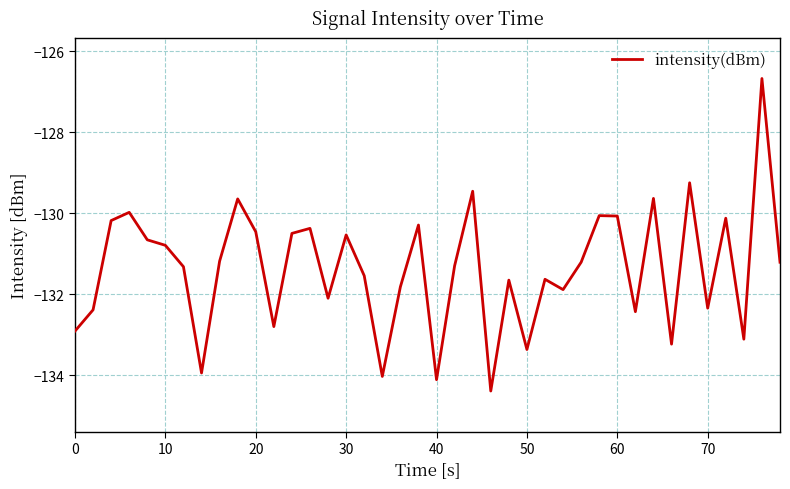

What is the maximum value shown in the chart?

-126.7